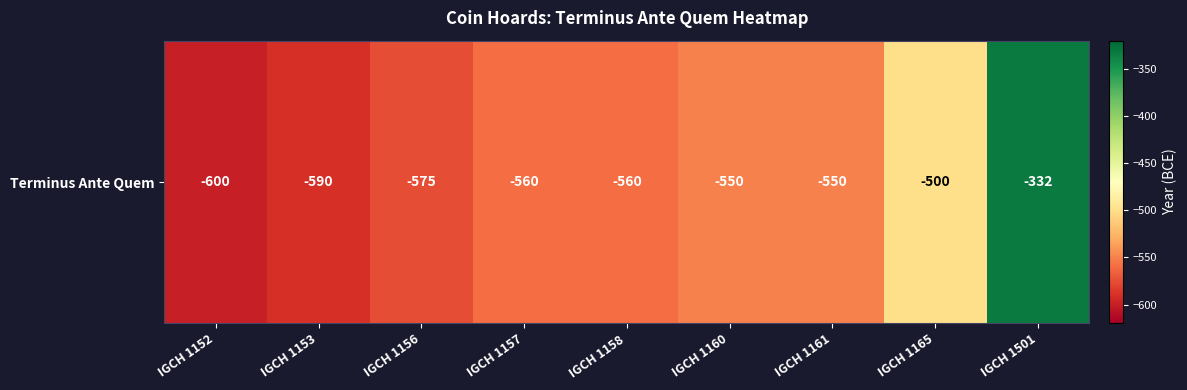

How many categories are shown in the chart?

9